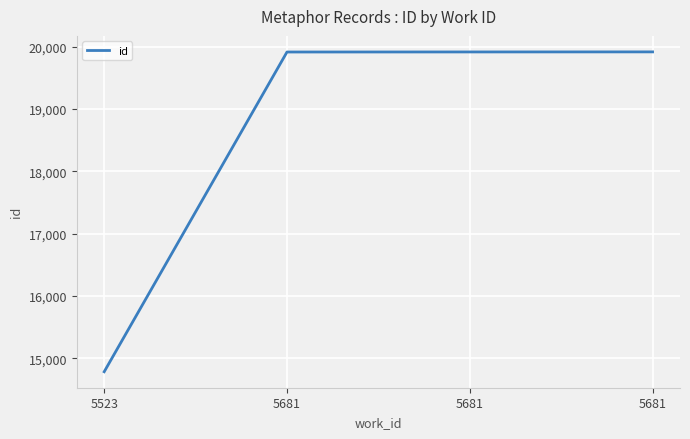

List the labels in order of value, smallest first.

5523, 5681, 5681, 5681